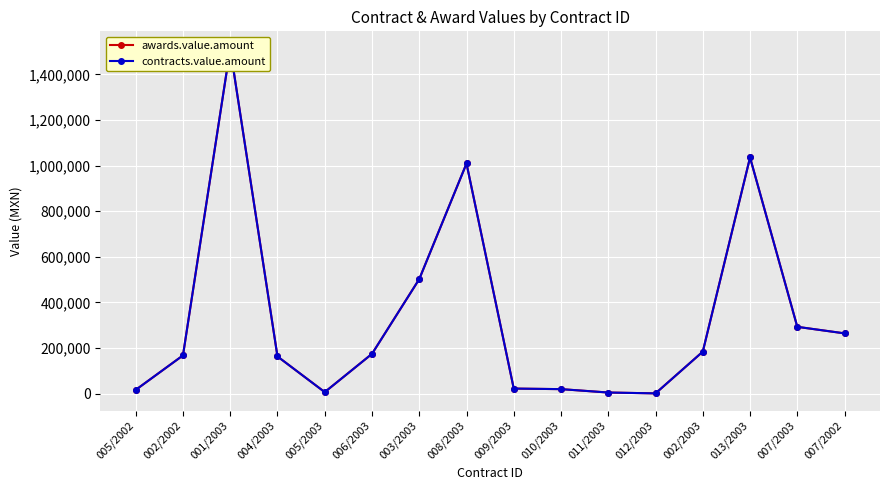

Which label corresponds to the smallest value in the chart?

012/2003